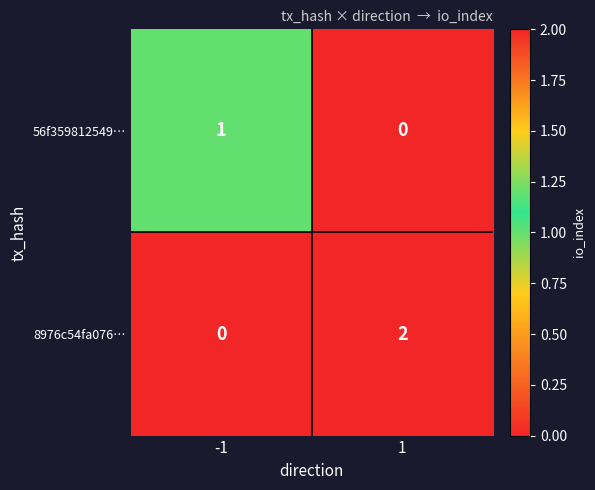

Rank the series by their maximum value, from lowest to highest.

56f359812549…, 8976c54fa076…